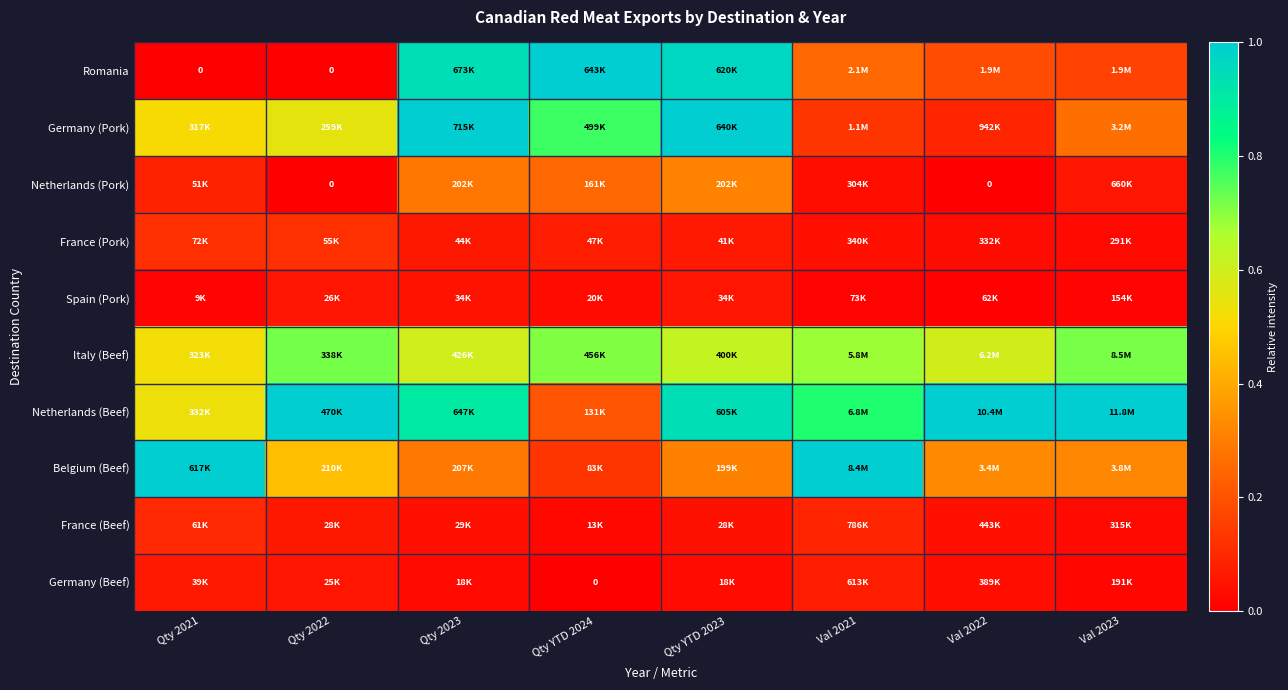

What is the highest value of the Spain (Pork) series?

0.1